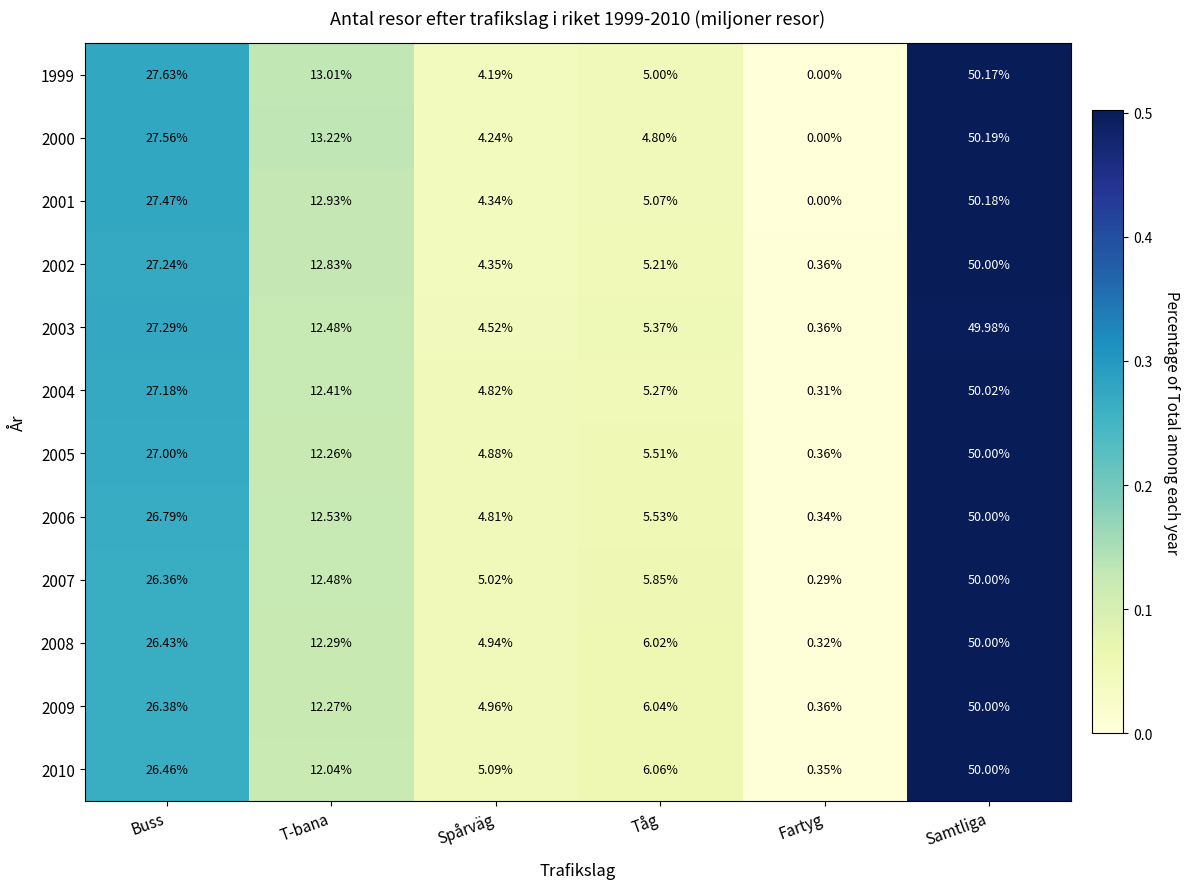

Is the value of 2000 at Samtliga greater than the value of 2007 at T-bana?

Yes